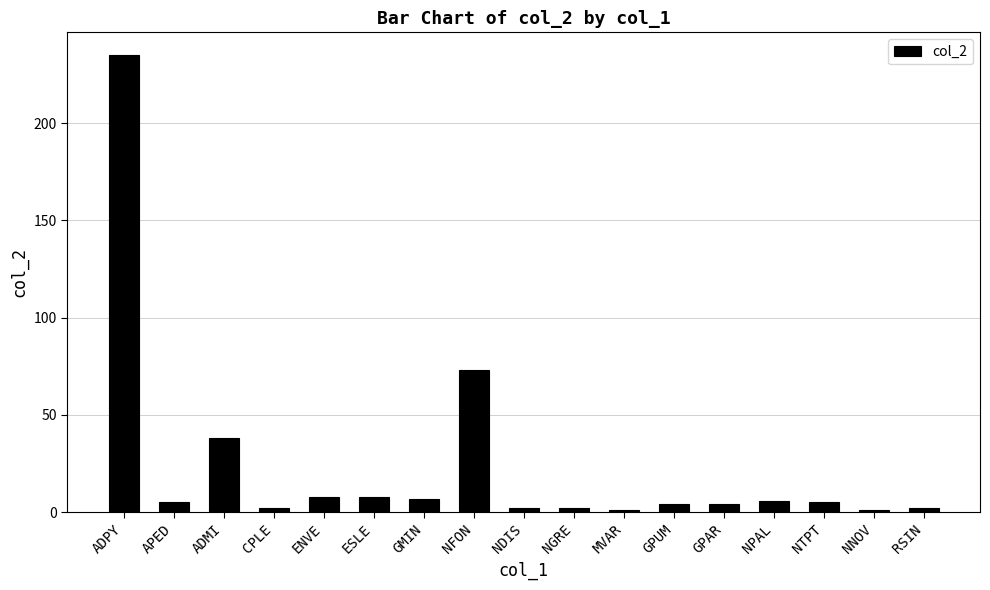

What is the greatest value displayed?

235